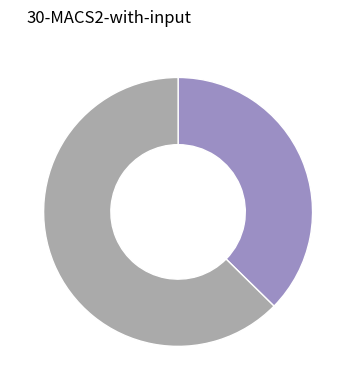

Count the number of slices in the pie.

2